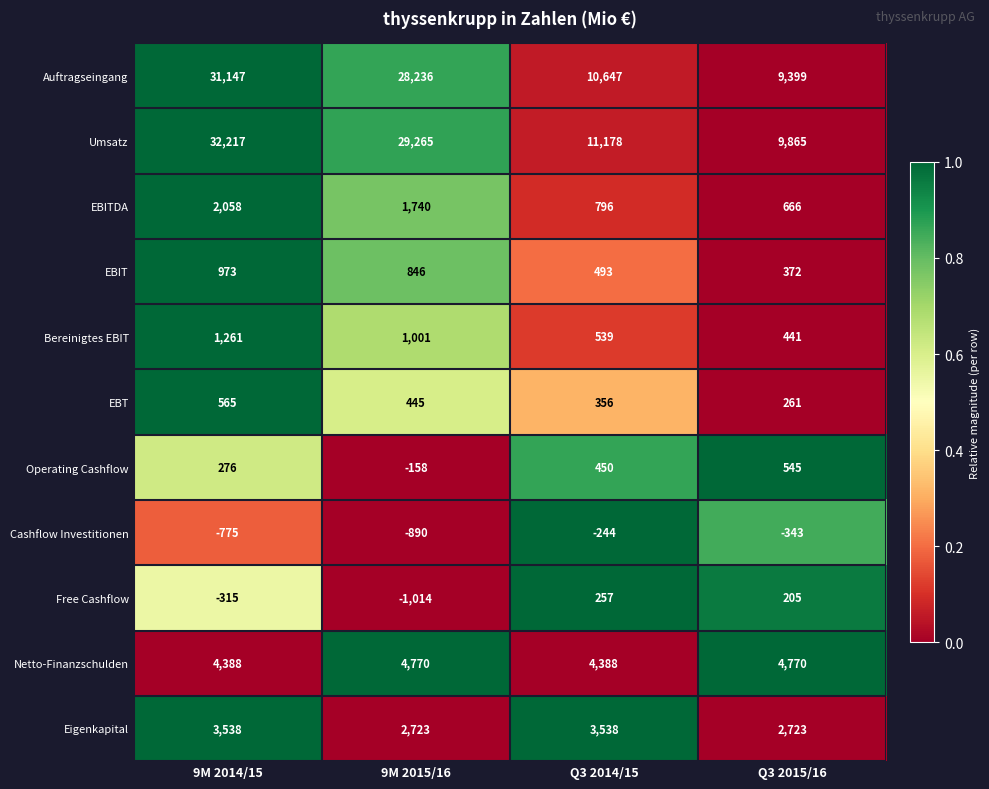

What is the total value across all series at 9M 2014/15?

75333